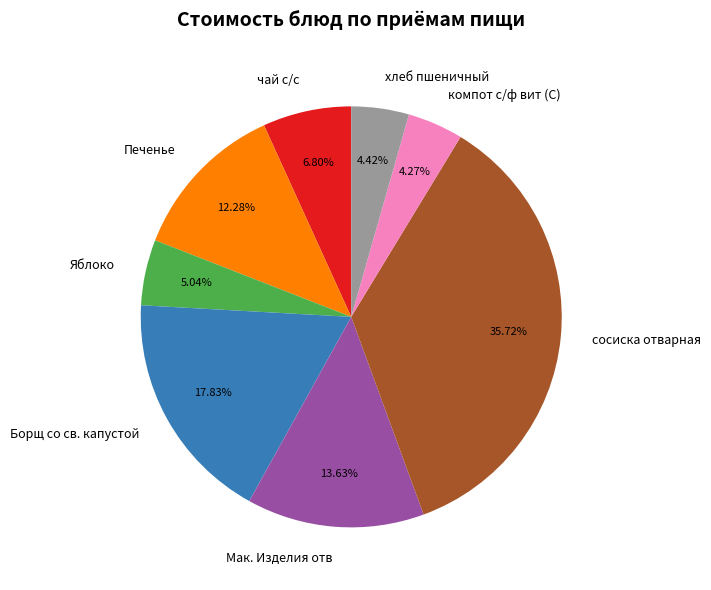

To the nearest percent, what percentage of the pie is компот с/ф вит (С)?

4%